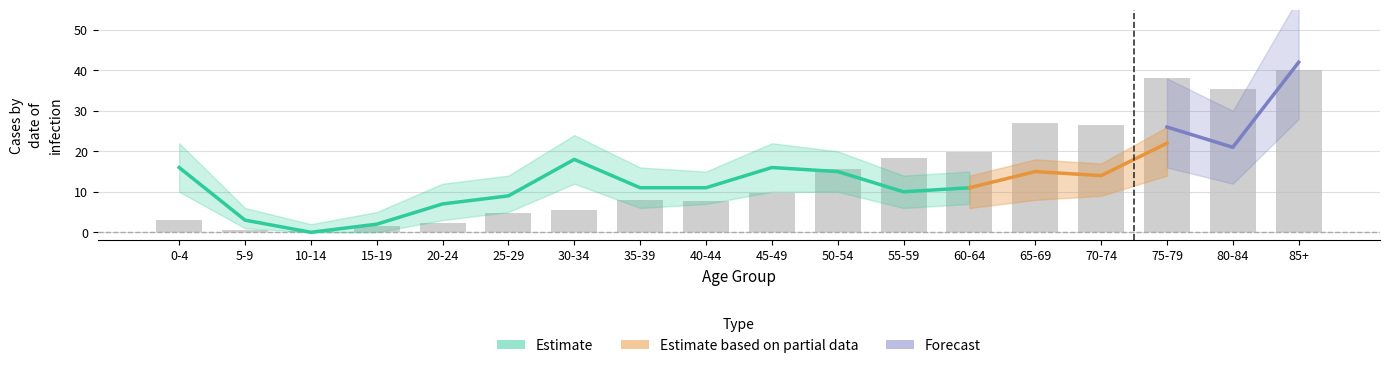

What position from the right is 50-54?

8